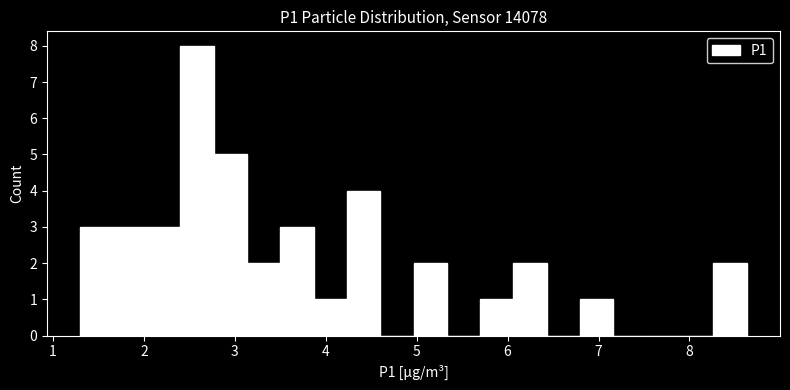

Around what value on the x-axis is the tallest bar? Give the approximate position of its centre, as read against the axis.

2.6